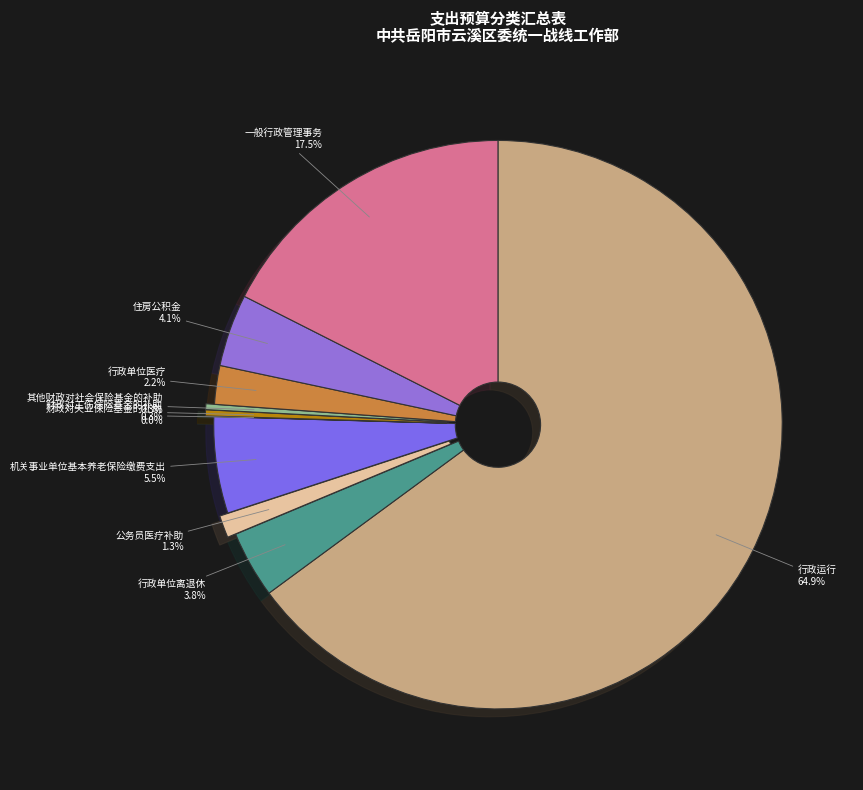

To the nearest percent, what is the combined percentage of 一般行政管理事务 and 财政对工伤保险基金的补助?

18%